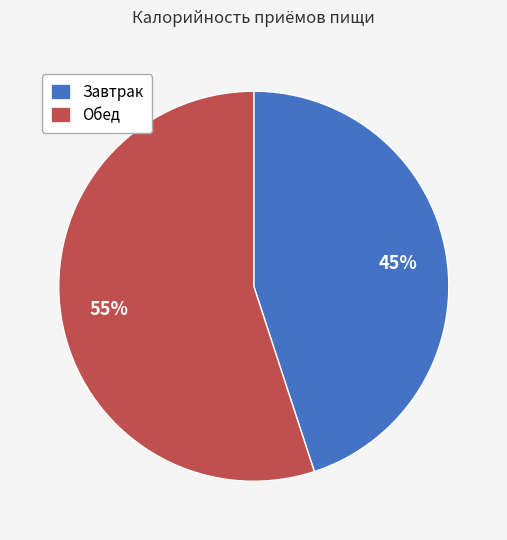

What is the smallest slice in the pie chart?

Завтрак